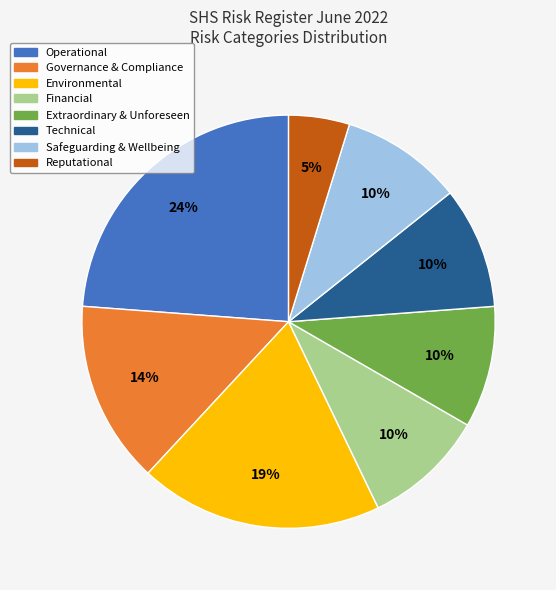

Is there a majority slice in this chart?

No